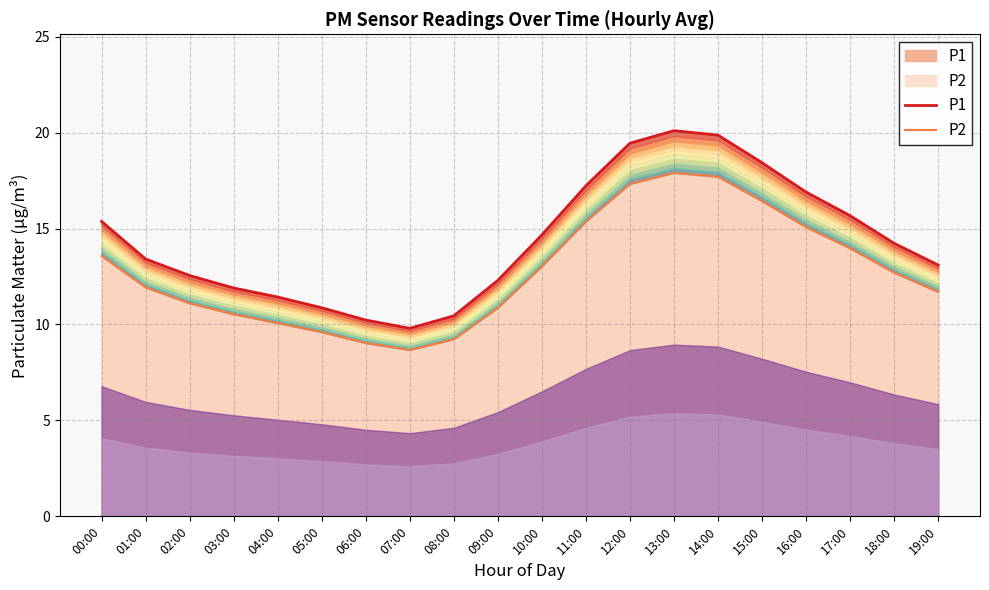

Which series has the largest total across all categories?

P1